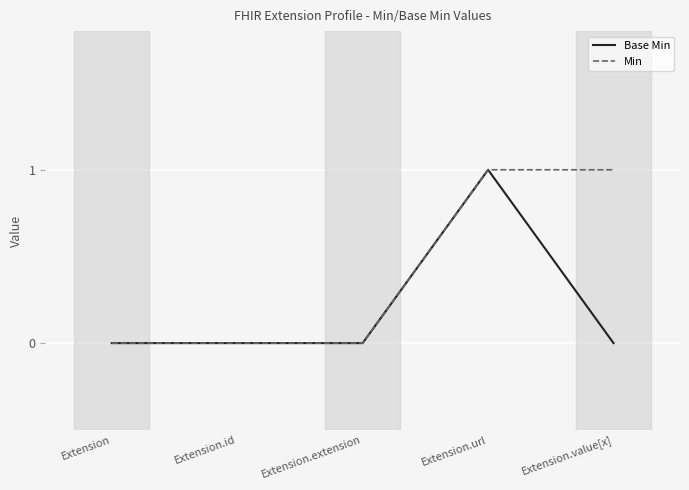

What position from the right is Extension.url?

2